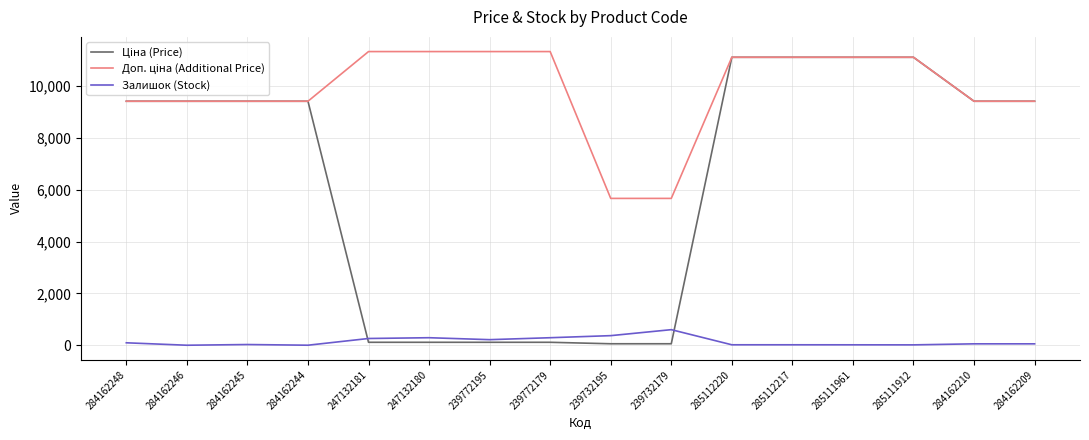

True or false: Залишок (Stock) has a value of 290.0 at 239772179.

True